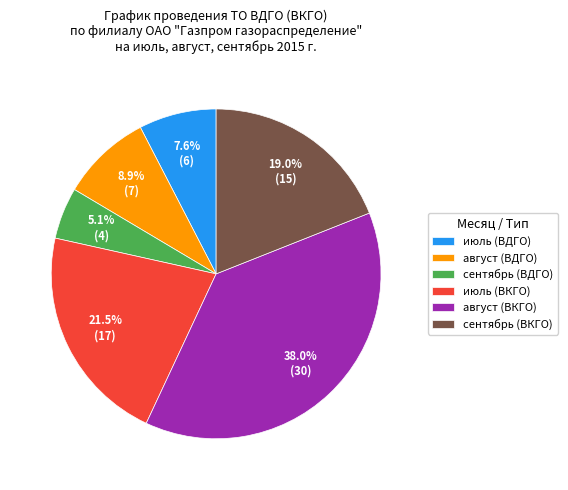

Is it true that сентябрь (ВДГО) is 1% of the pie?

False